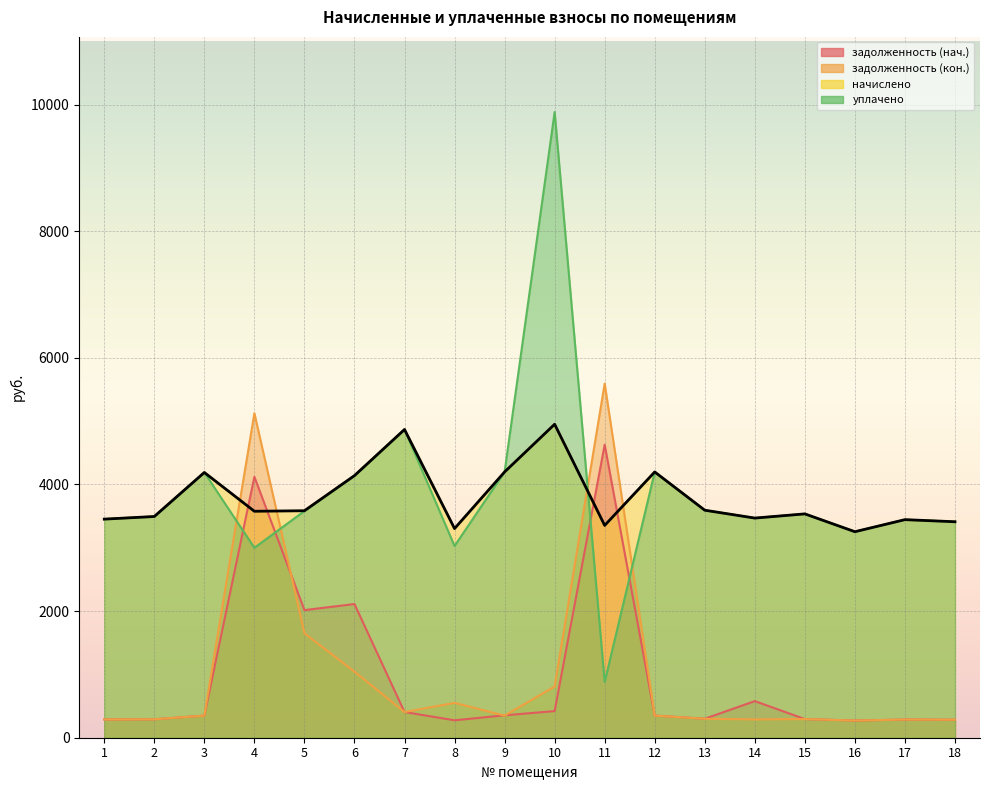

Rank the series by their maximum value, from highest to lowest.

уплачено, задолженность (кон.), начислено, задолженность (нач.)